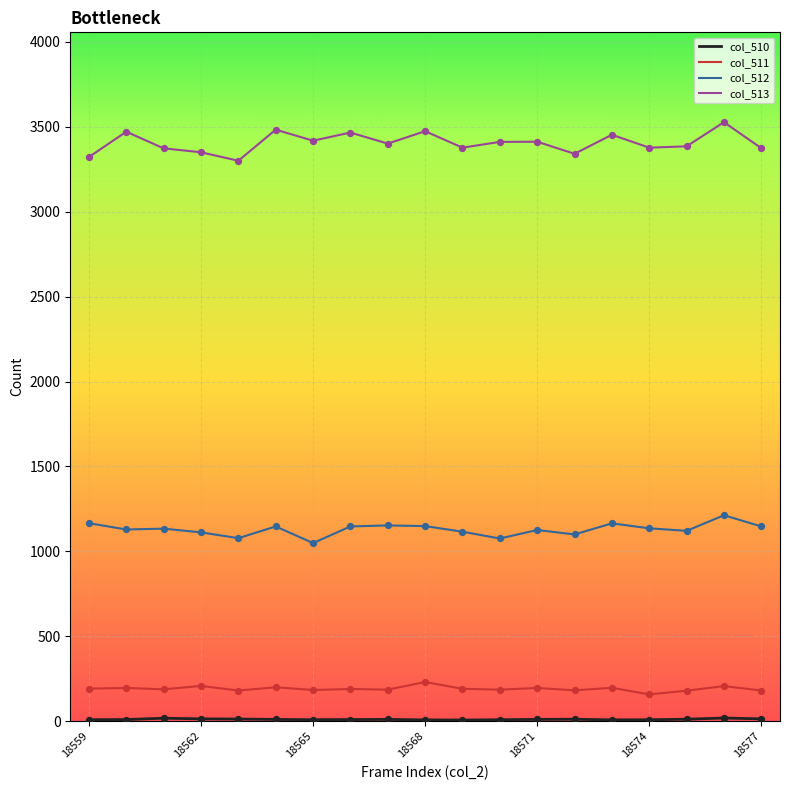

Which series has the widest spread of values?

col_513